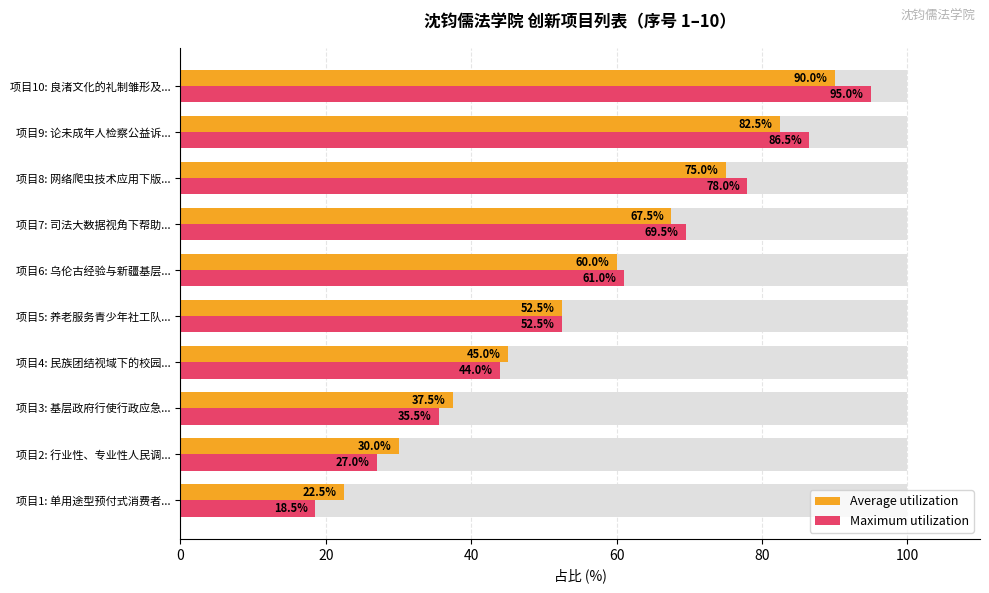

How many categories are shown in the chart?

10